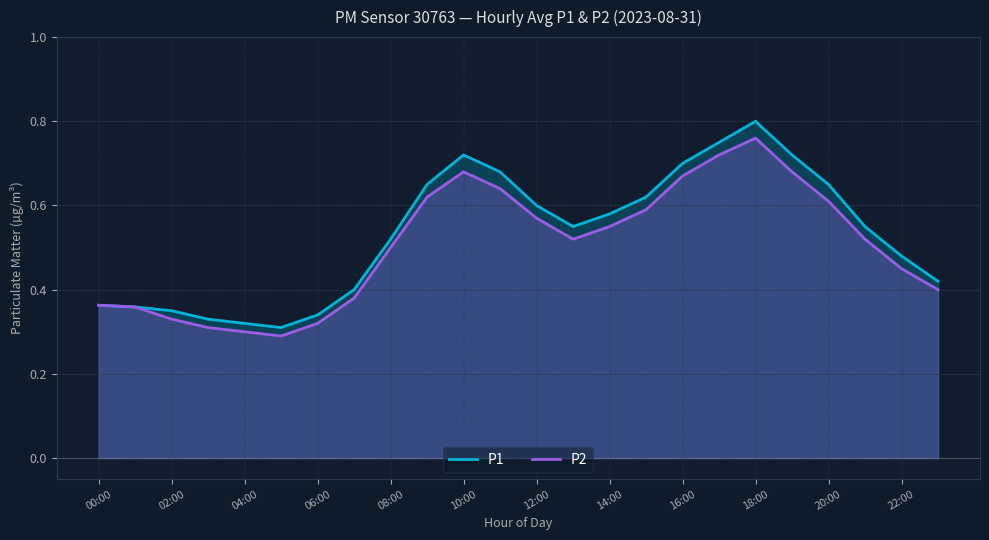

What is the average value of the P1 series?

0.5